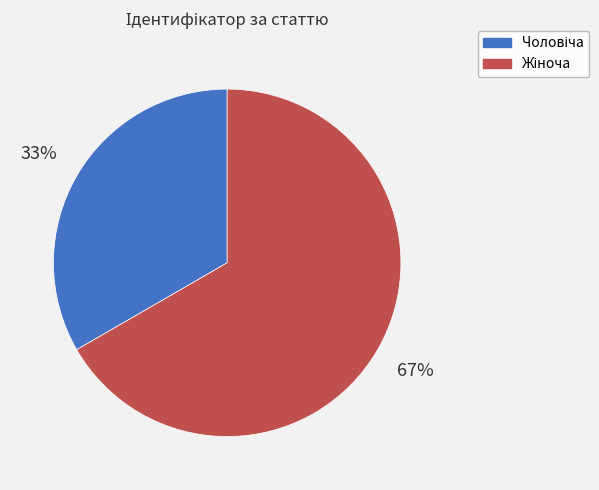

Does any single category account for the majority?

Yes